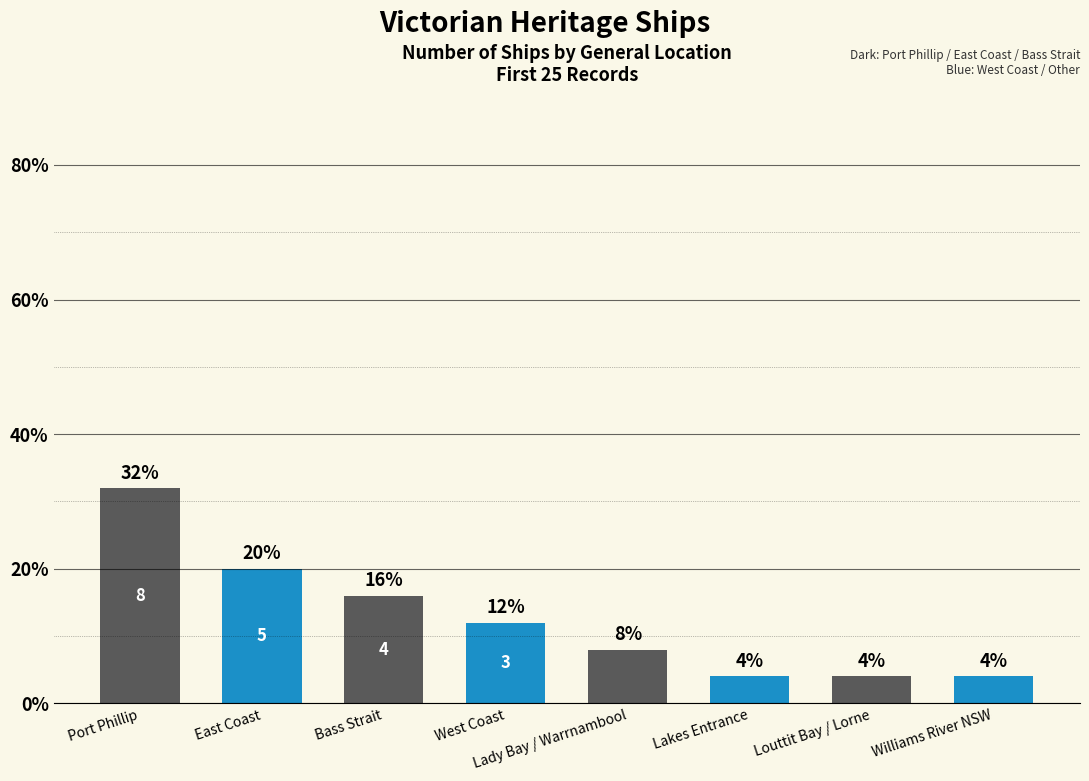

What is the label of the 7th bar from the right?

East Coast